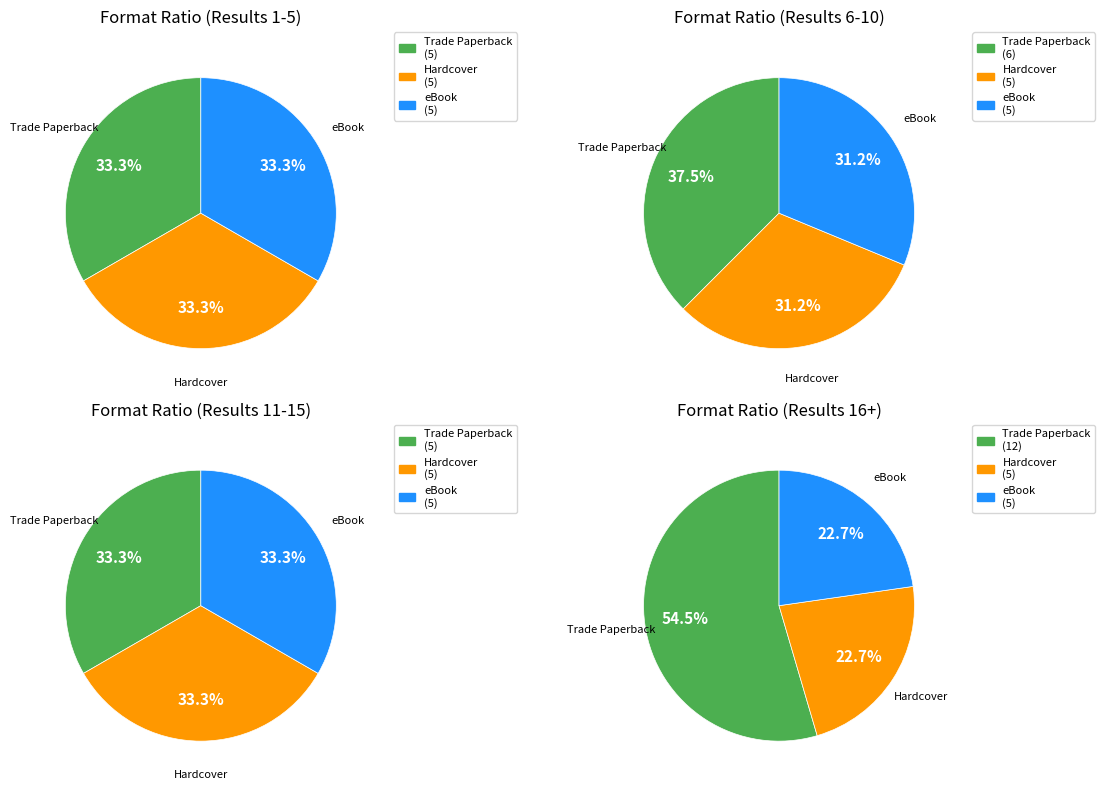

Which category has the biggest portion of the pie?

Trade Paperback